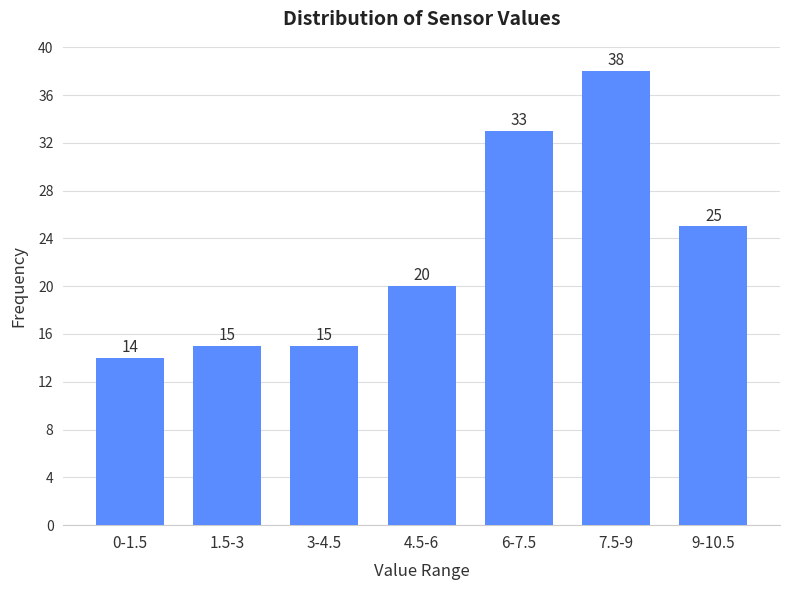

Reading left to right, extract all data points from this chart.

0-1.5=14	1.5-3=15	3-4.5=15	4.5-6=20	6-7.5=33	7.5-9=38	9-10.5=25